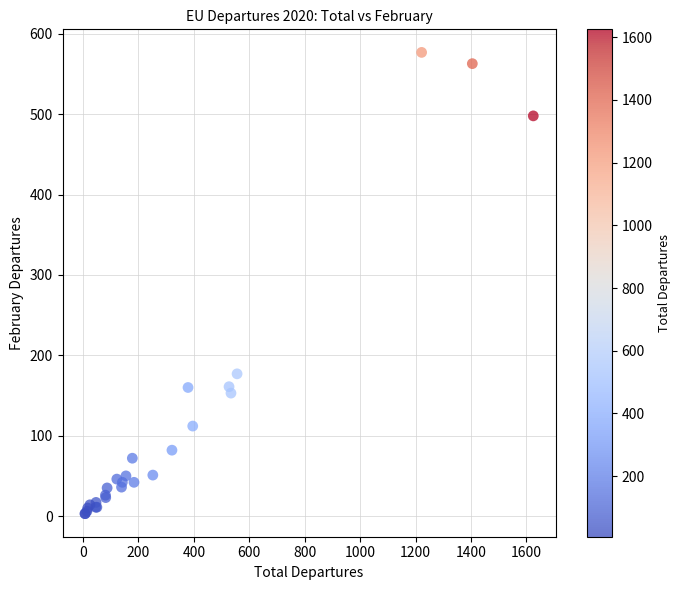

What Y value in the scatter plot is closest to 290?

177